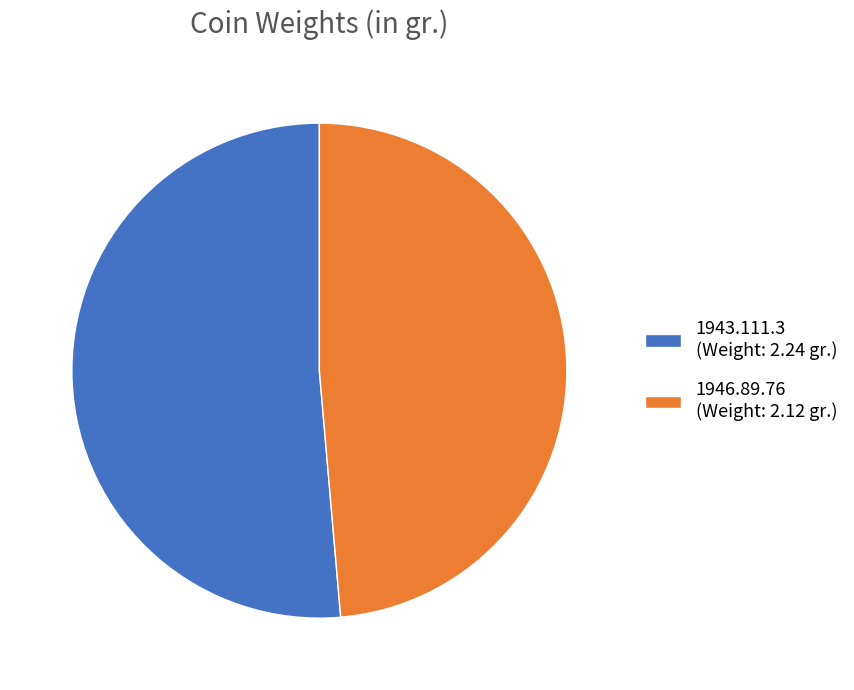

Rank the categories by value from highest to lowest.

1943.111.3, 1946.89.76